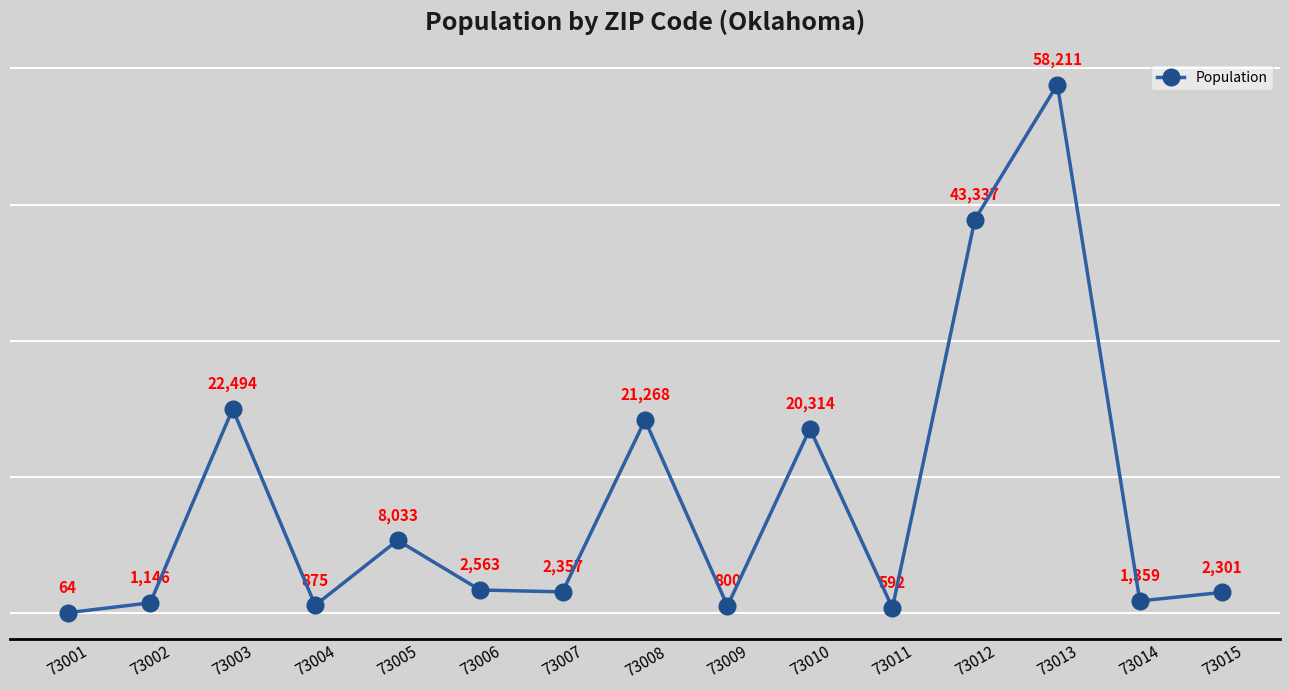

How many lines are shown in the chart?

1